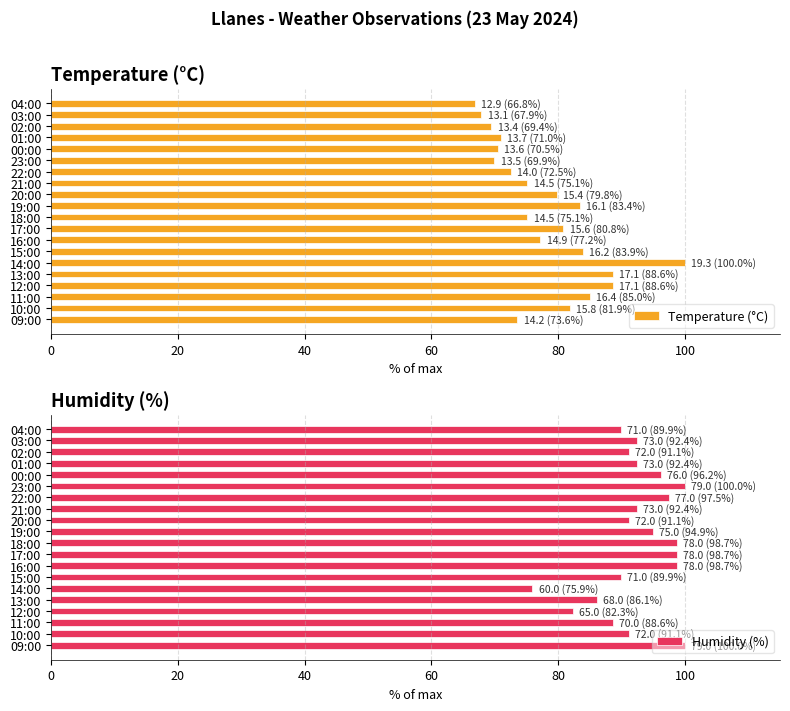

At how many categories does at least one series exceed 88?

20